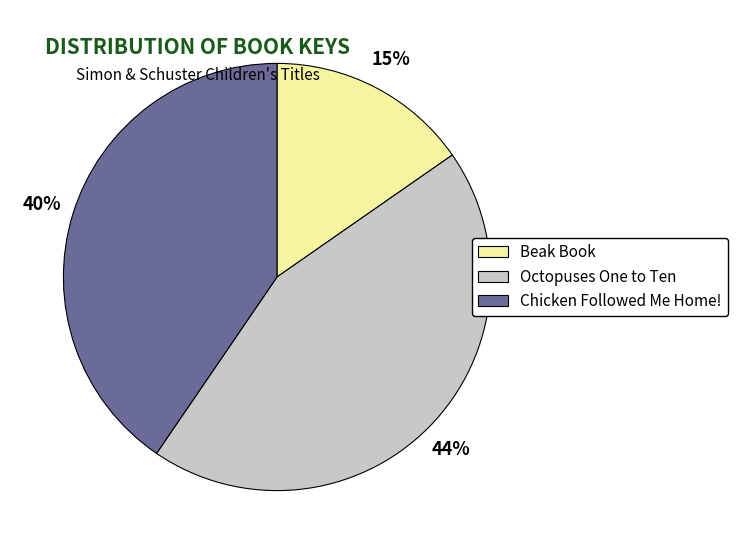

Which category has the biggest portion of the pie?

Octopuses One to Ten